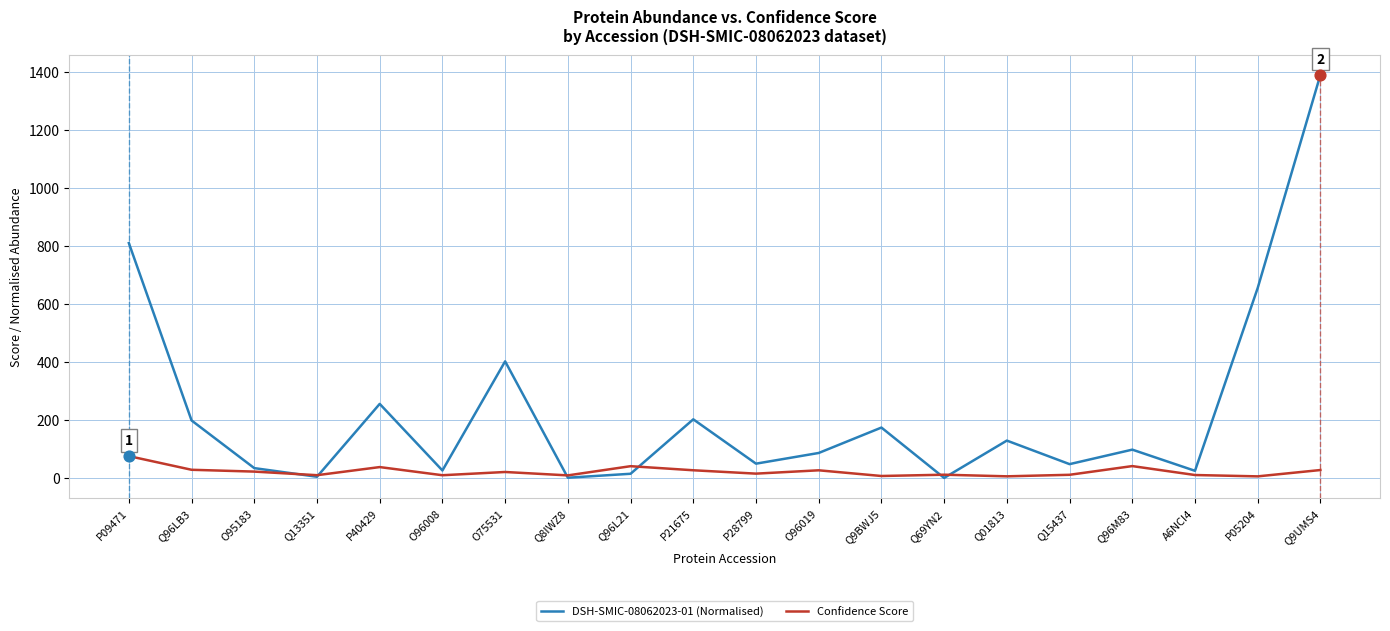

What are all the series names shown in the legend?

DSH-SMIC-08062023-01 (Normalised), Confidence Score